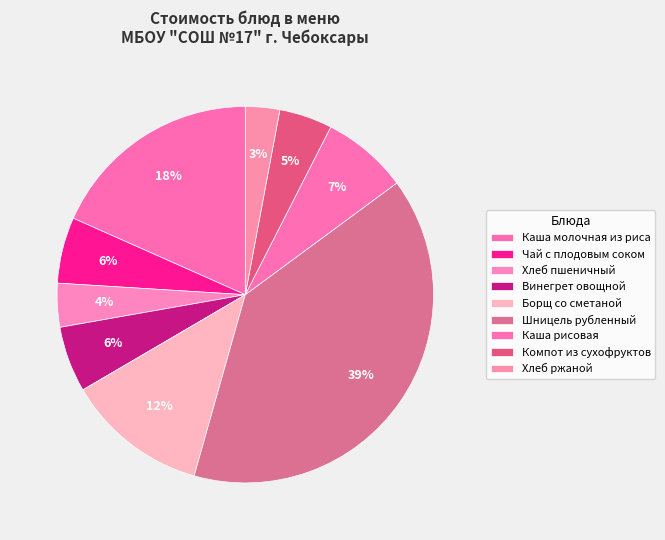

Does Винегрет овощной account for over 50% of the chart?

No